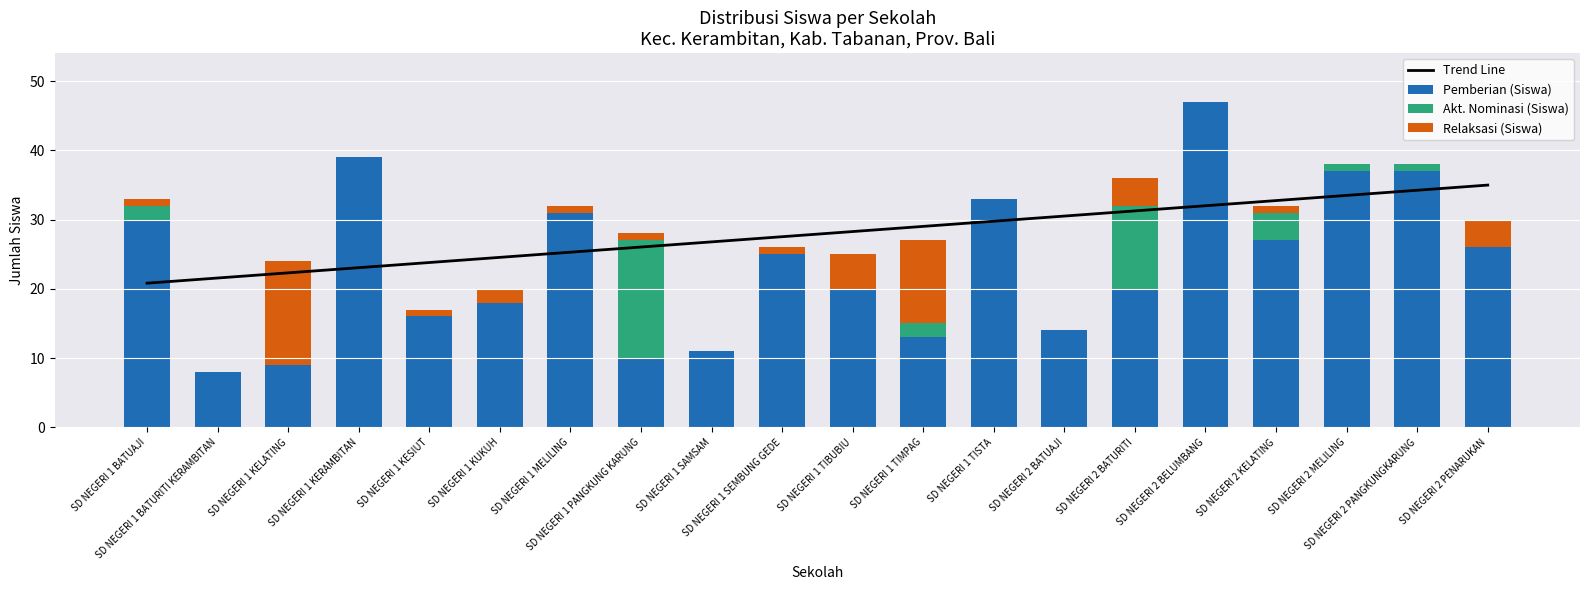

What is the maximum value for Trend Line?

35.0